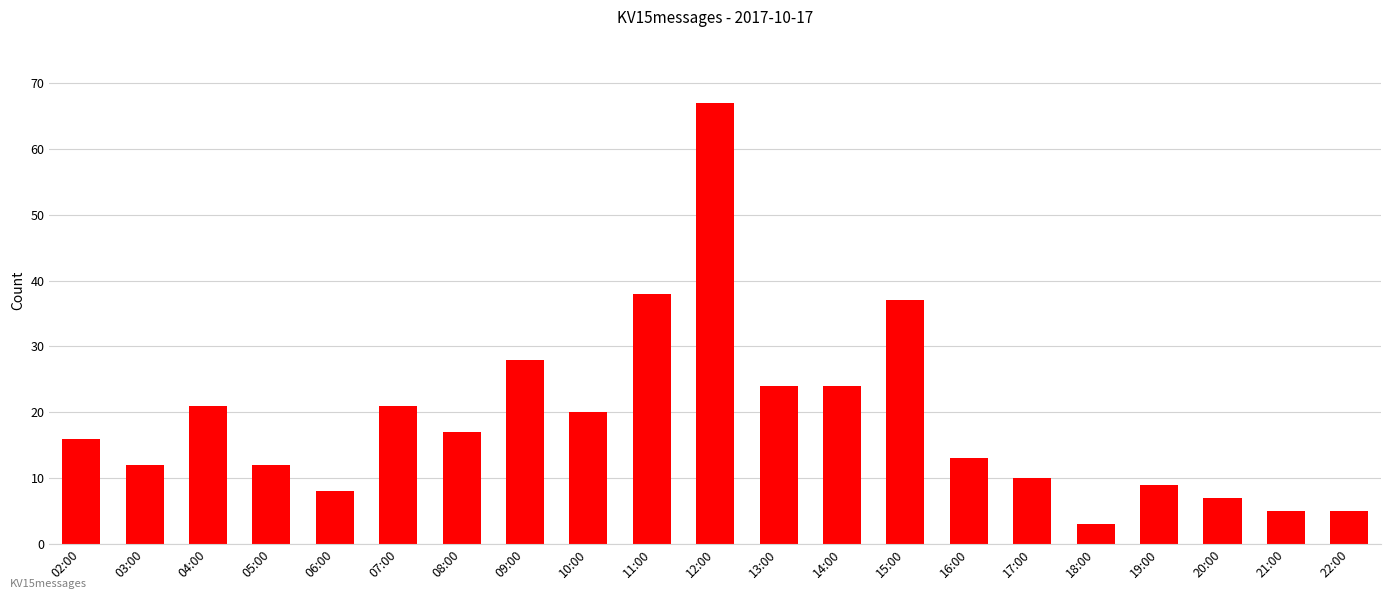

What is the sum of the values at 03:00 and 05:00?

24